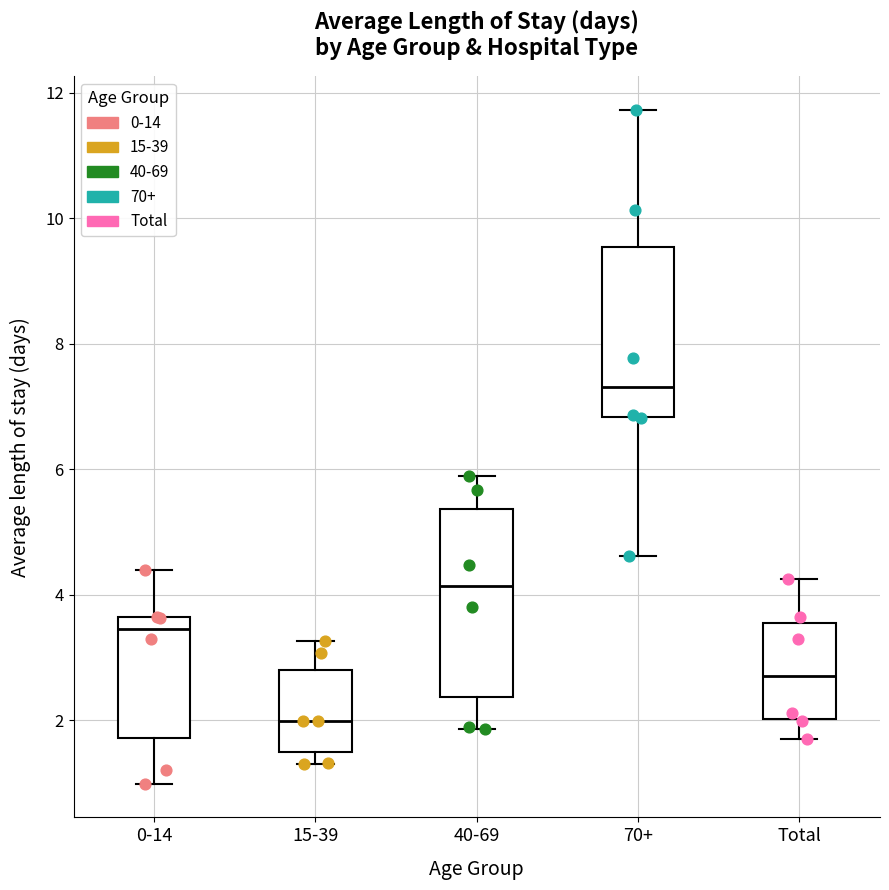

Which box is the tallest, from its lower edge to its upper edge?

40-69